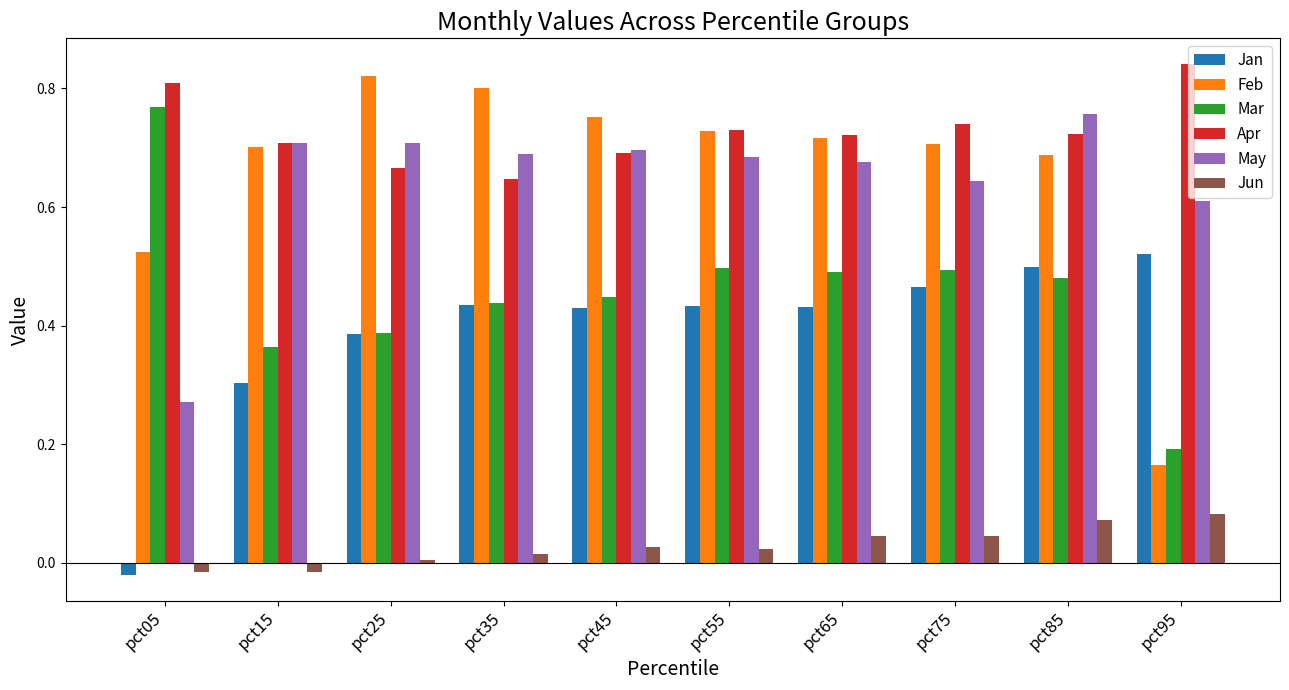

What are all the series names shown in the legend?

Jan, Feb, Mar, Apr, May, Jun